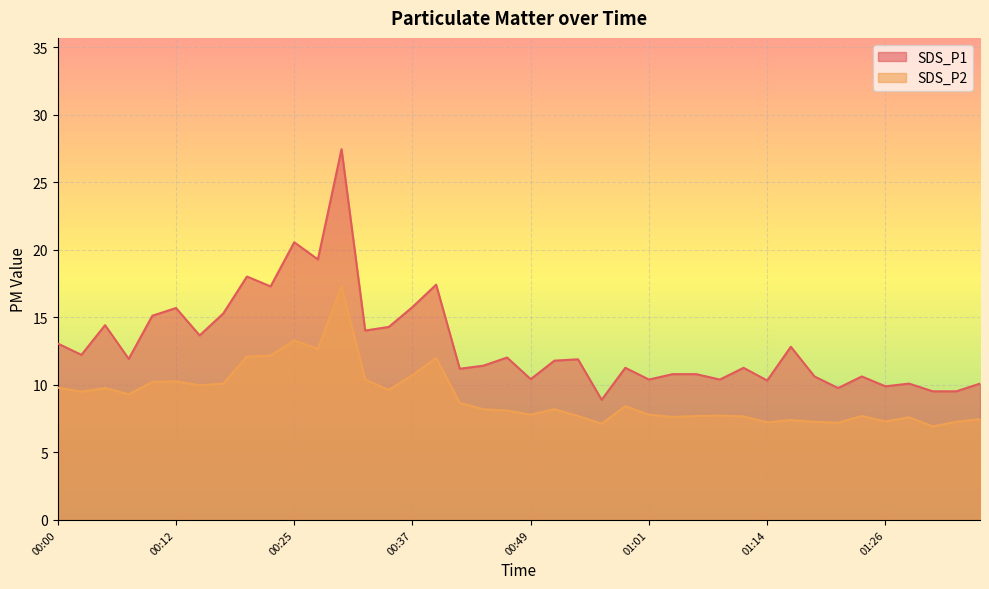

Which series has the largest total across all categories?

SDS_P1